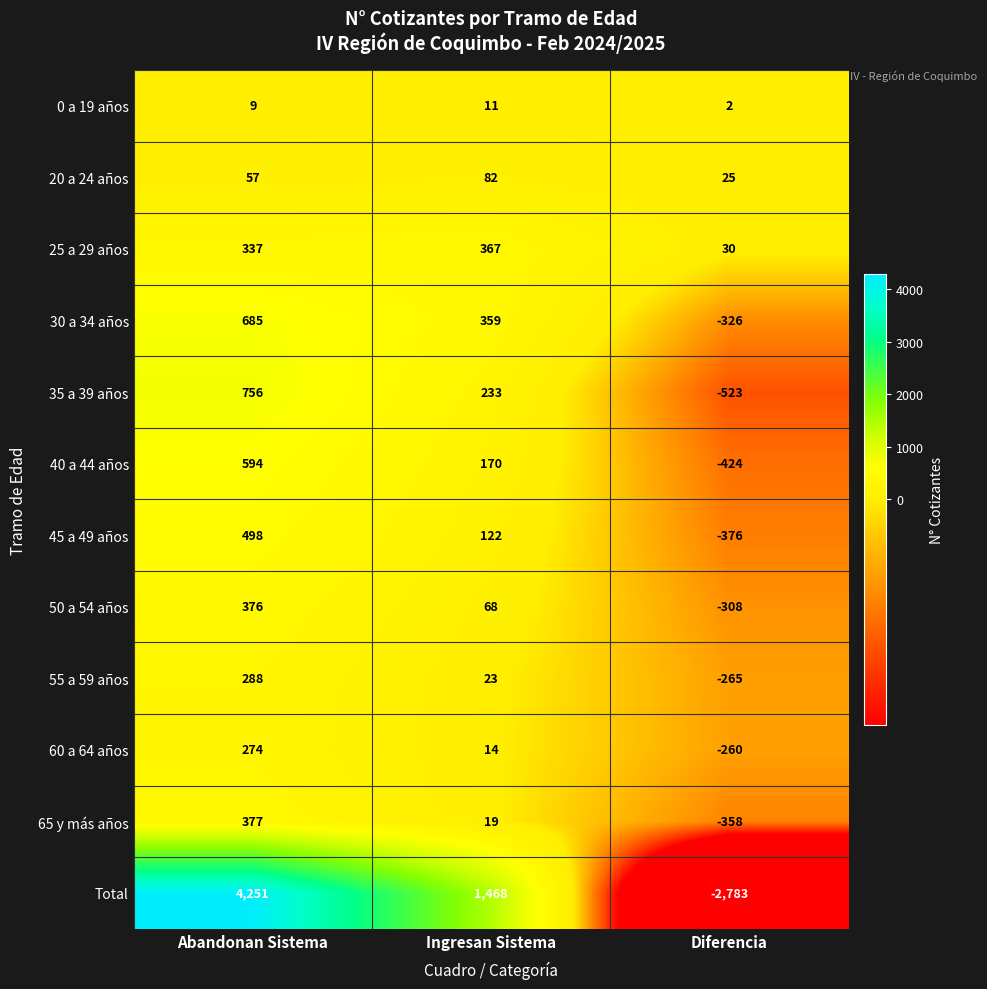

Which series has the largest total across all categories?

Total